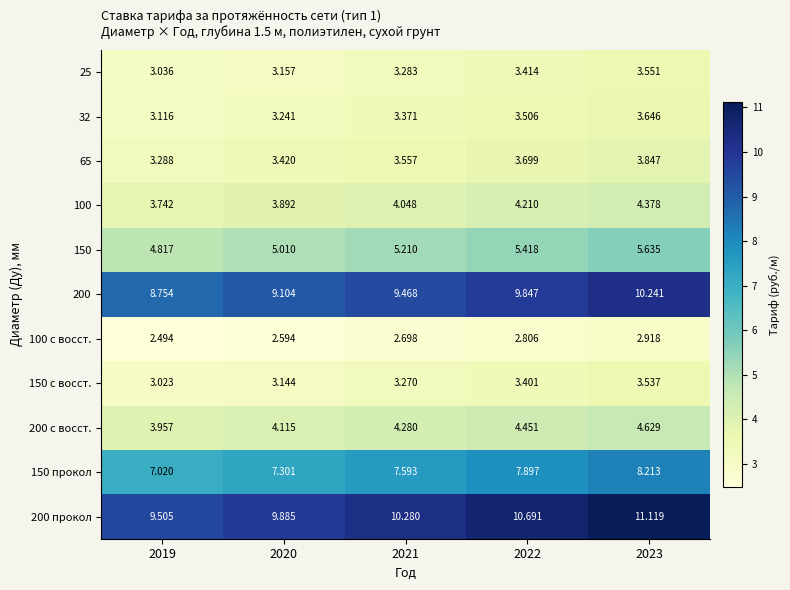

Is the value of 100 с восст. at 2023 greater than the value of 150 прокол at 2023?

No